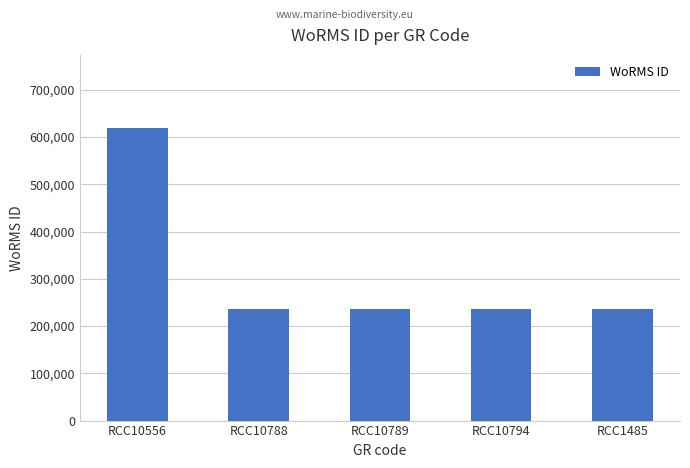

Approximately how many times larger is the value at RCC10794 compared to RCC10789?

1.0